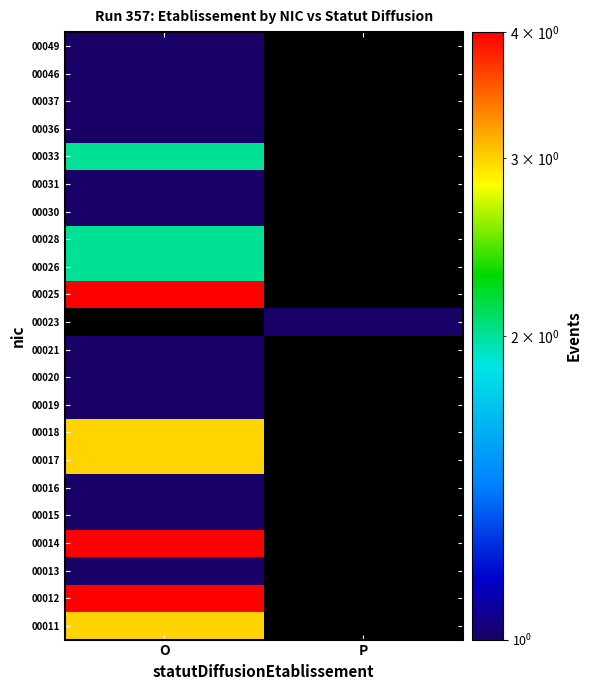

Is the value of 00026 at P greater than the value of 00019 at P?

No